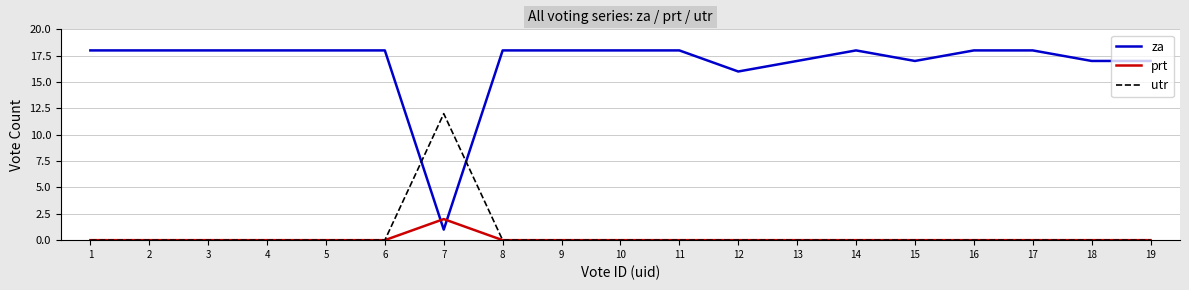

Which series has the largest total across all categories?

za